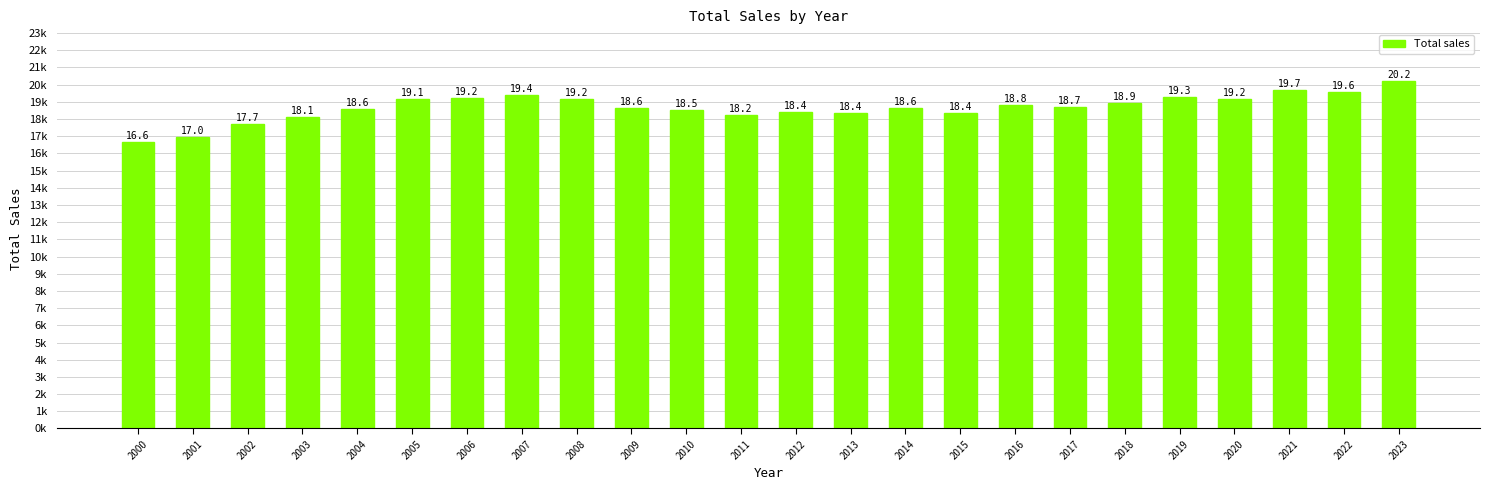

Does the chart contain any negative values?

No